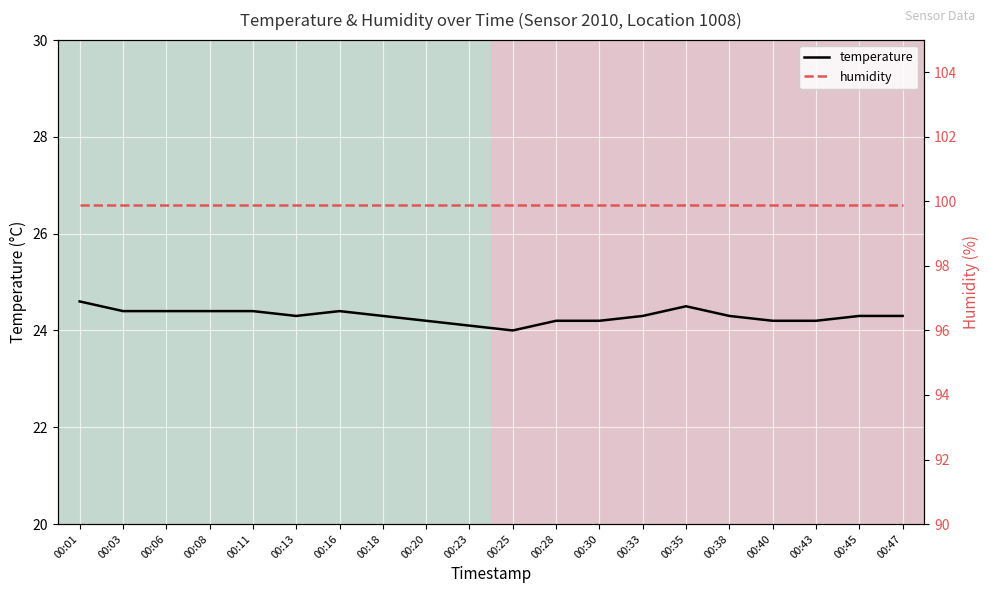

Approximately how many times larger is the value at 00:43 compared to 00:01?

1.0